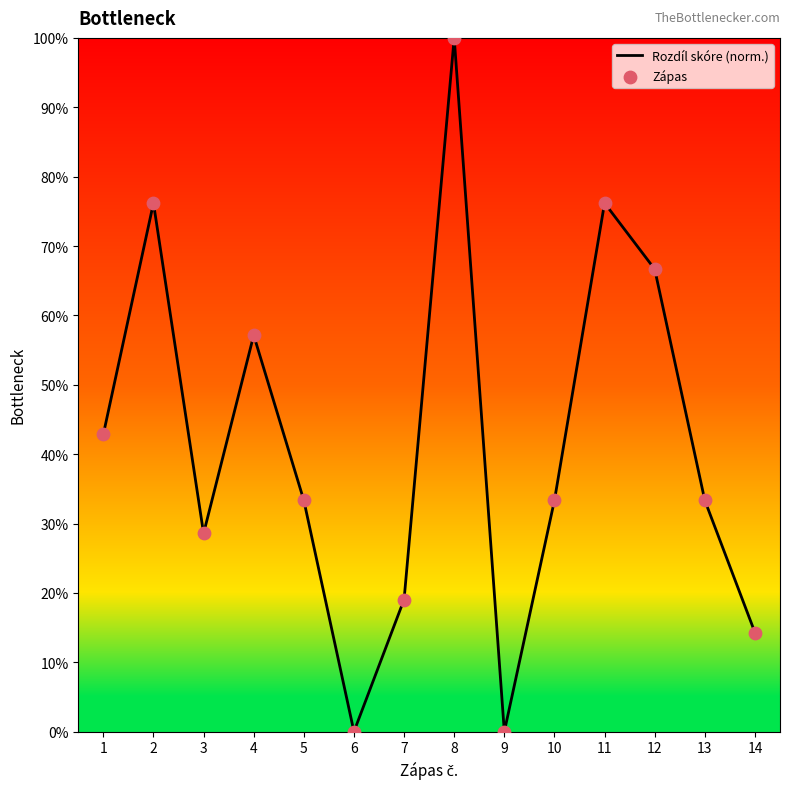

What is the approximate value at 12?

66.7